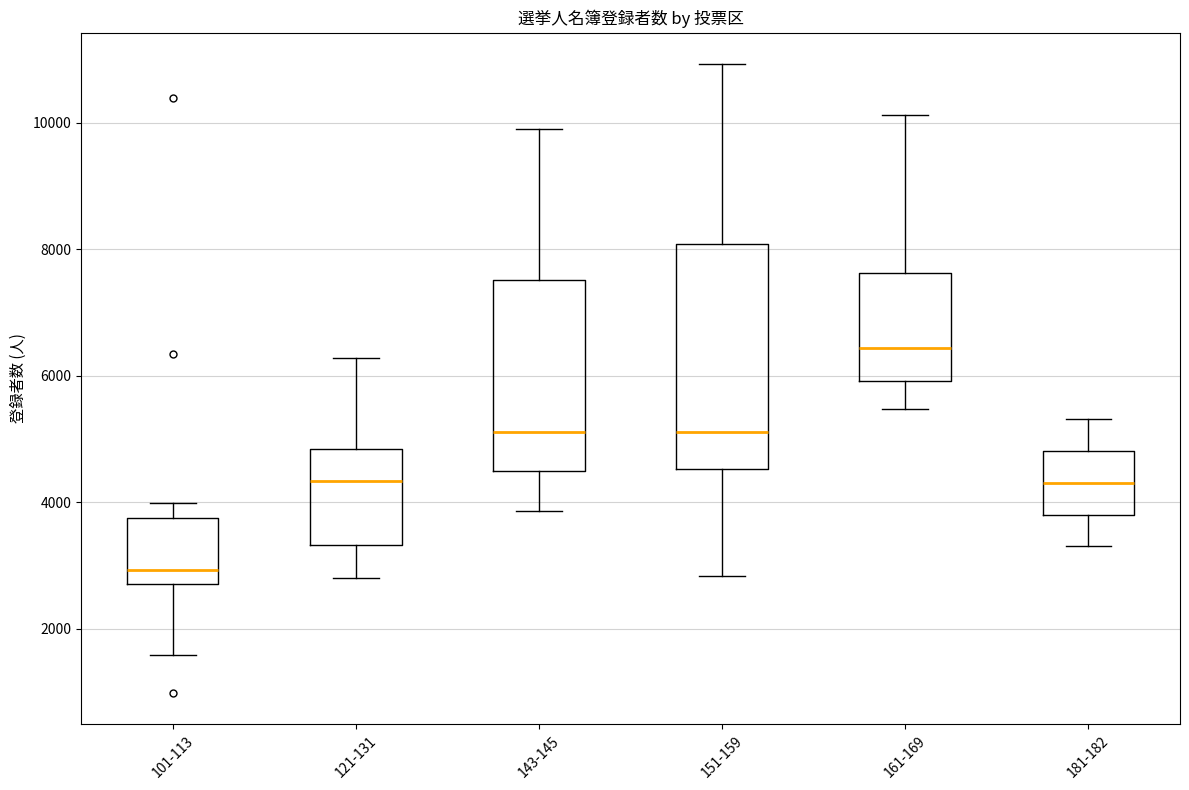

Reading left to right, read every box against the y-axis: the position of its median line, the range the box covers, and the ends of its whiskers. The values are not printed on the chart, so give them approximately, as read against the axis.

101-113: median 3000, box 2800 to 3800, whiskers 1600 to 4000
121-131: median 4400, box 3400 to 4800, whiskers 2800 to 6200
143-145: median 5200, box 4400 to 7600, whiskers 3800 to 10000
151-159: median 5200, box 4600 to 8000, whiskers 2800 to 11000
161-169: median 6400, box 6000 to 7600, whiskers 5400 to 10200
181-182: median 4400, box 3800 to 4800, whiskers 3400 to 5400